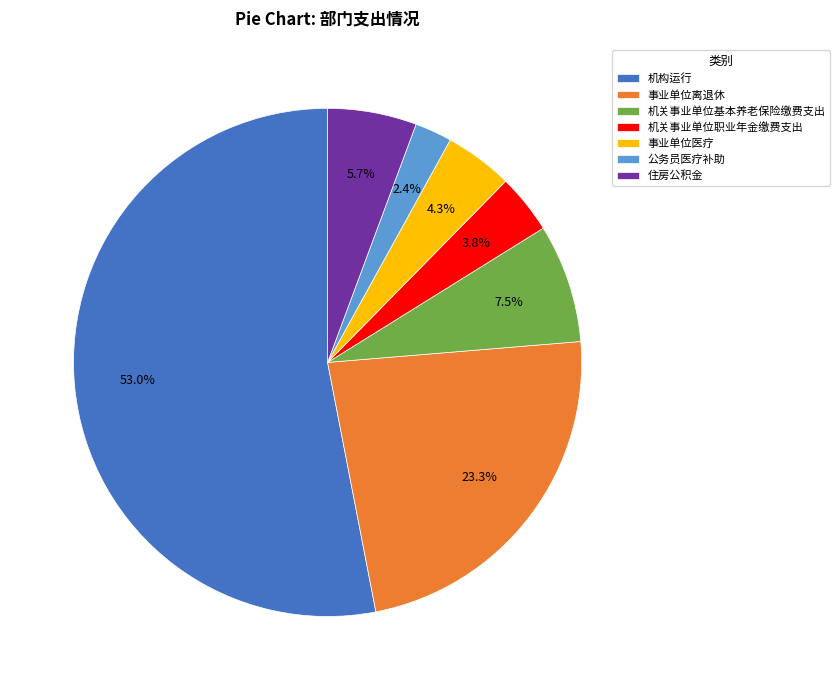

Approximately how many times larger is the value at 机构运行 compared to 事业单位离退休?

2.3